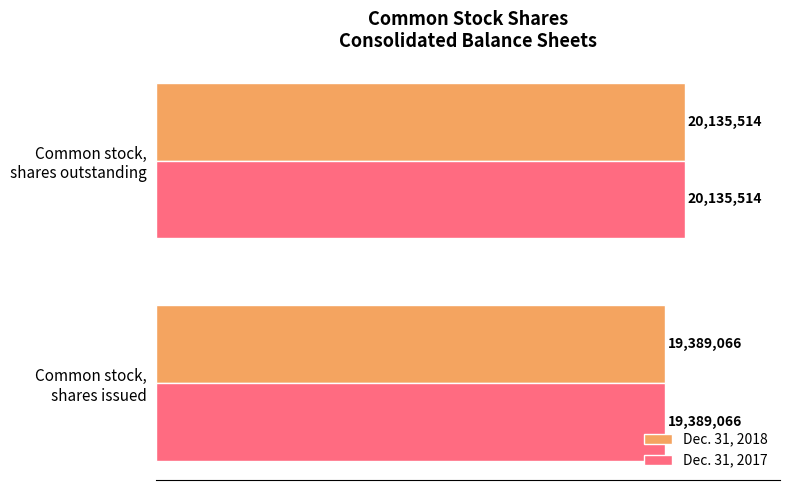

What are all the series names shown in the legend?

Dec. 31, 2018, Dec. 31, 2017